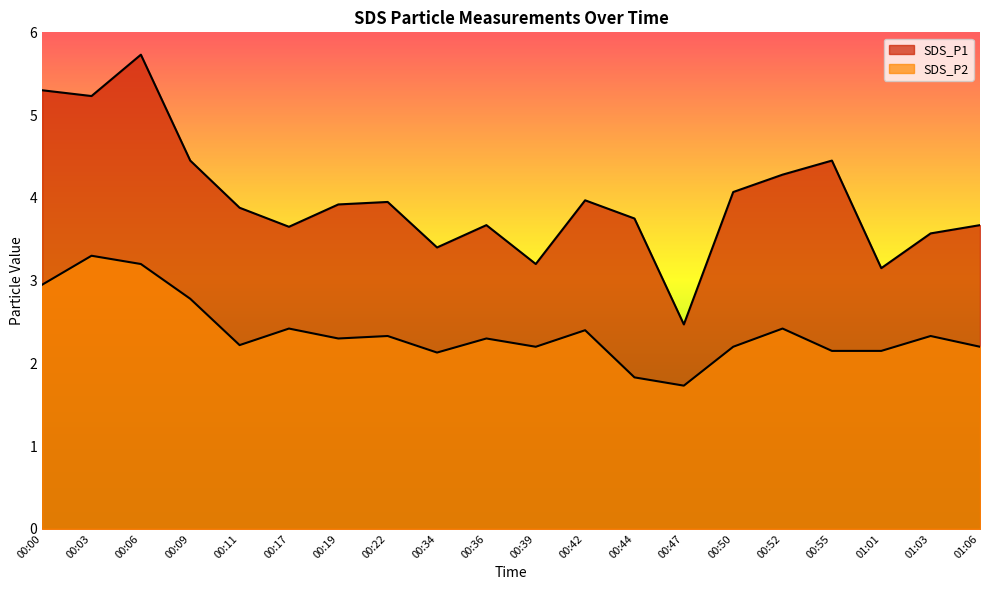

Which category has the lowest value in the SDS_P1 series?

00:47